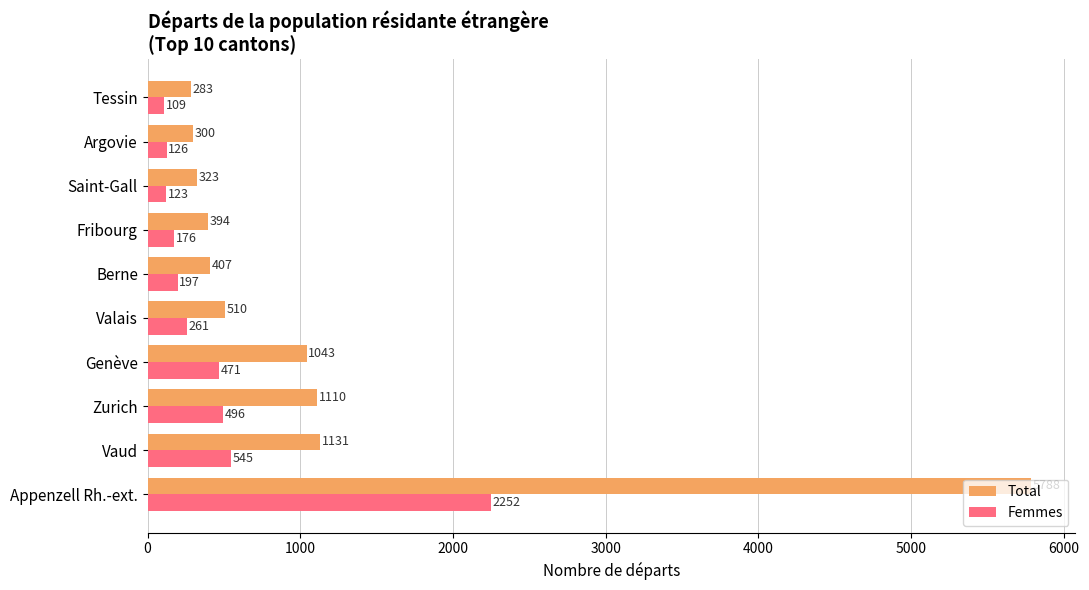

What is the sum of all Total values?

11289